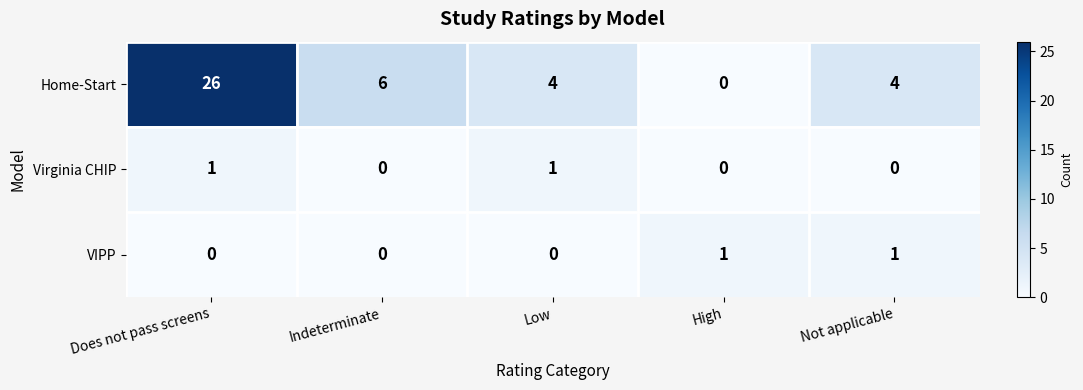

Which series has the largest total across all categories?

Home-Start